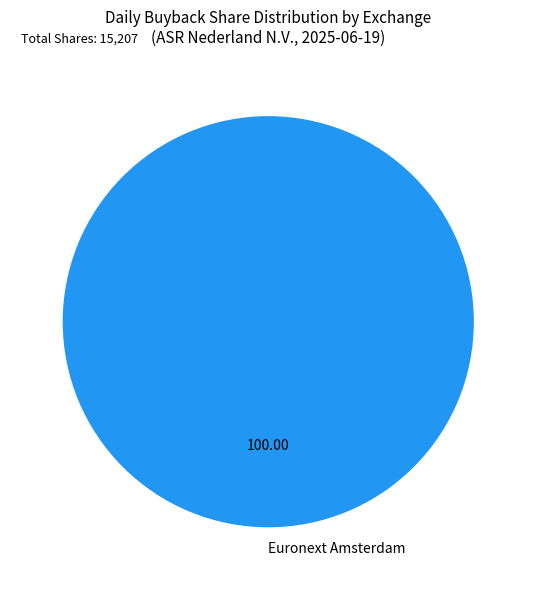

Does any single category account for the majority?

Yes